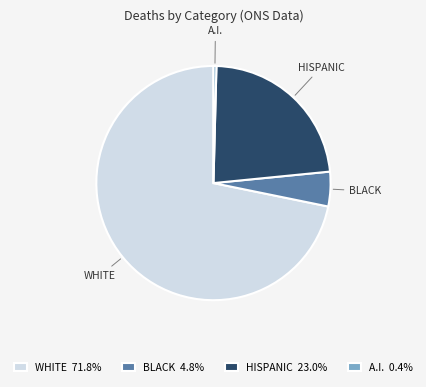

Is there any slice that represents more than half of the pie?

Yes